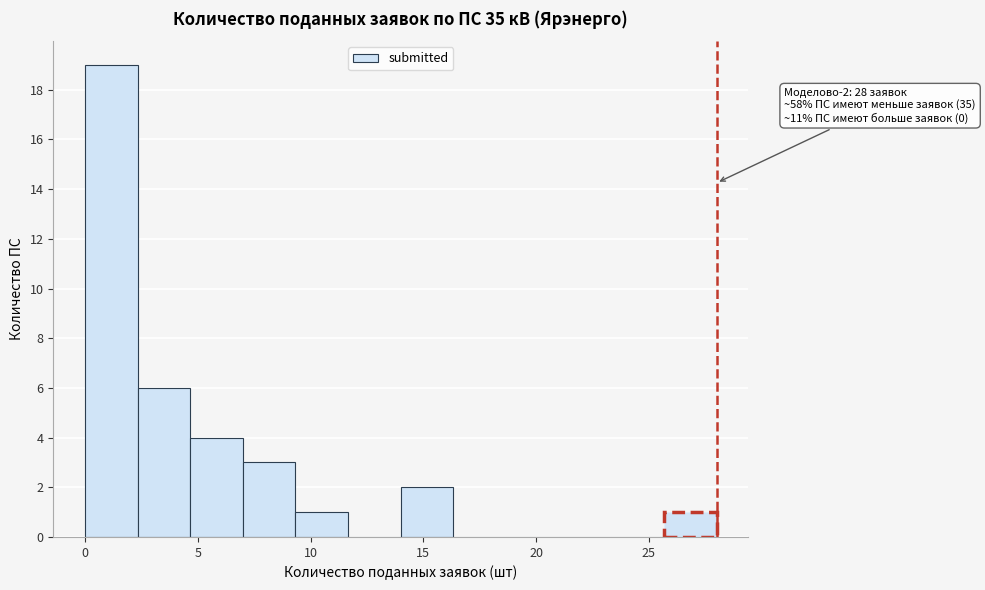

Which range on the x-axis has the tallest bar?

0.0 to 2.5